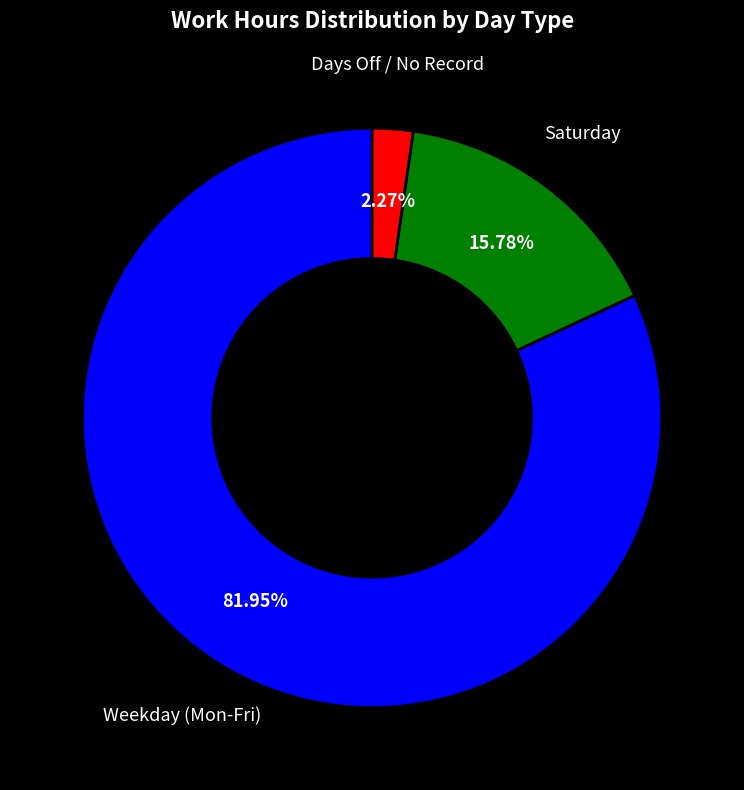

To the nearest percent, what is the average slice percentage?

33%